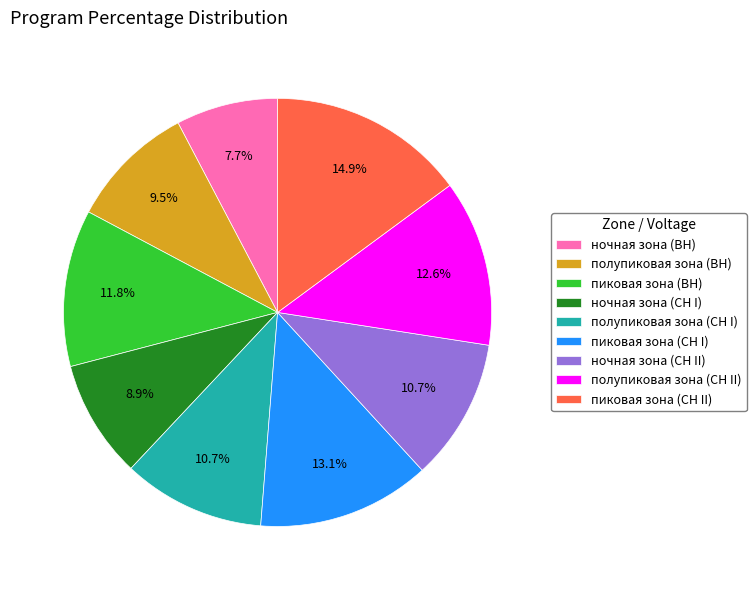

What is the ratio of the value at полупиковая зона (СН I) to the value at пиковая зона (СН I)?

0.8